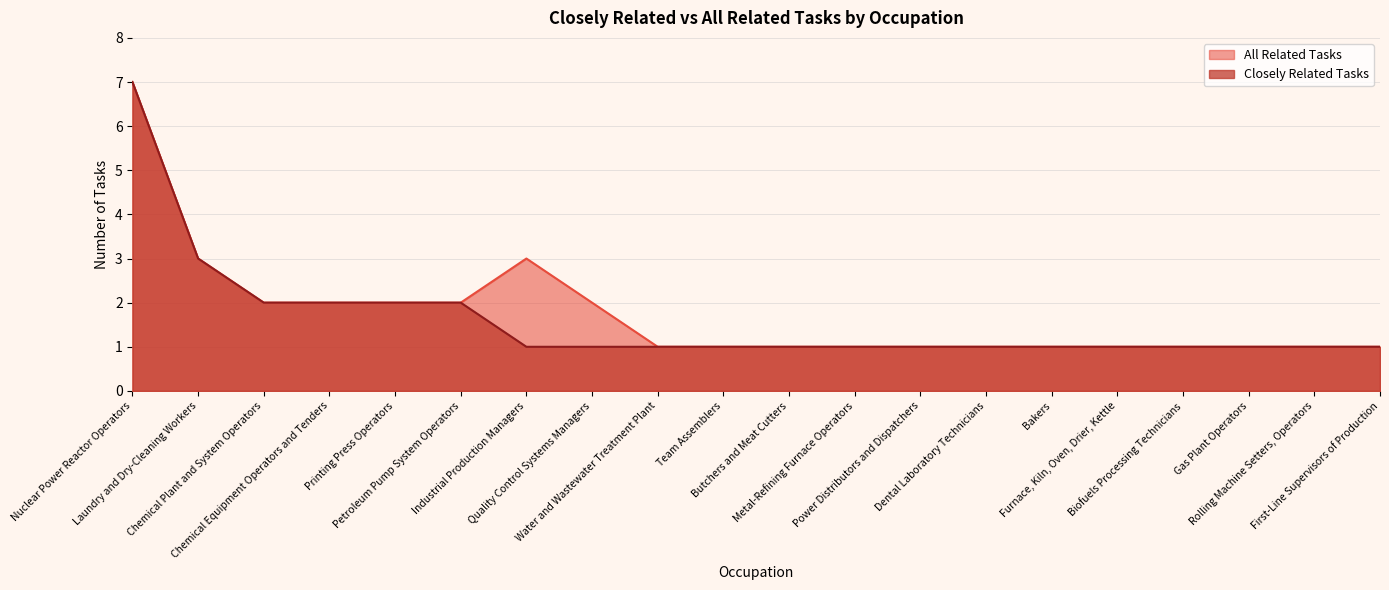

True or false: Closely Related Tasks and All Related Tasks intersect in this chart.

False